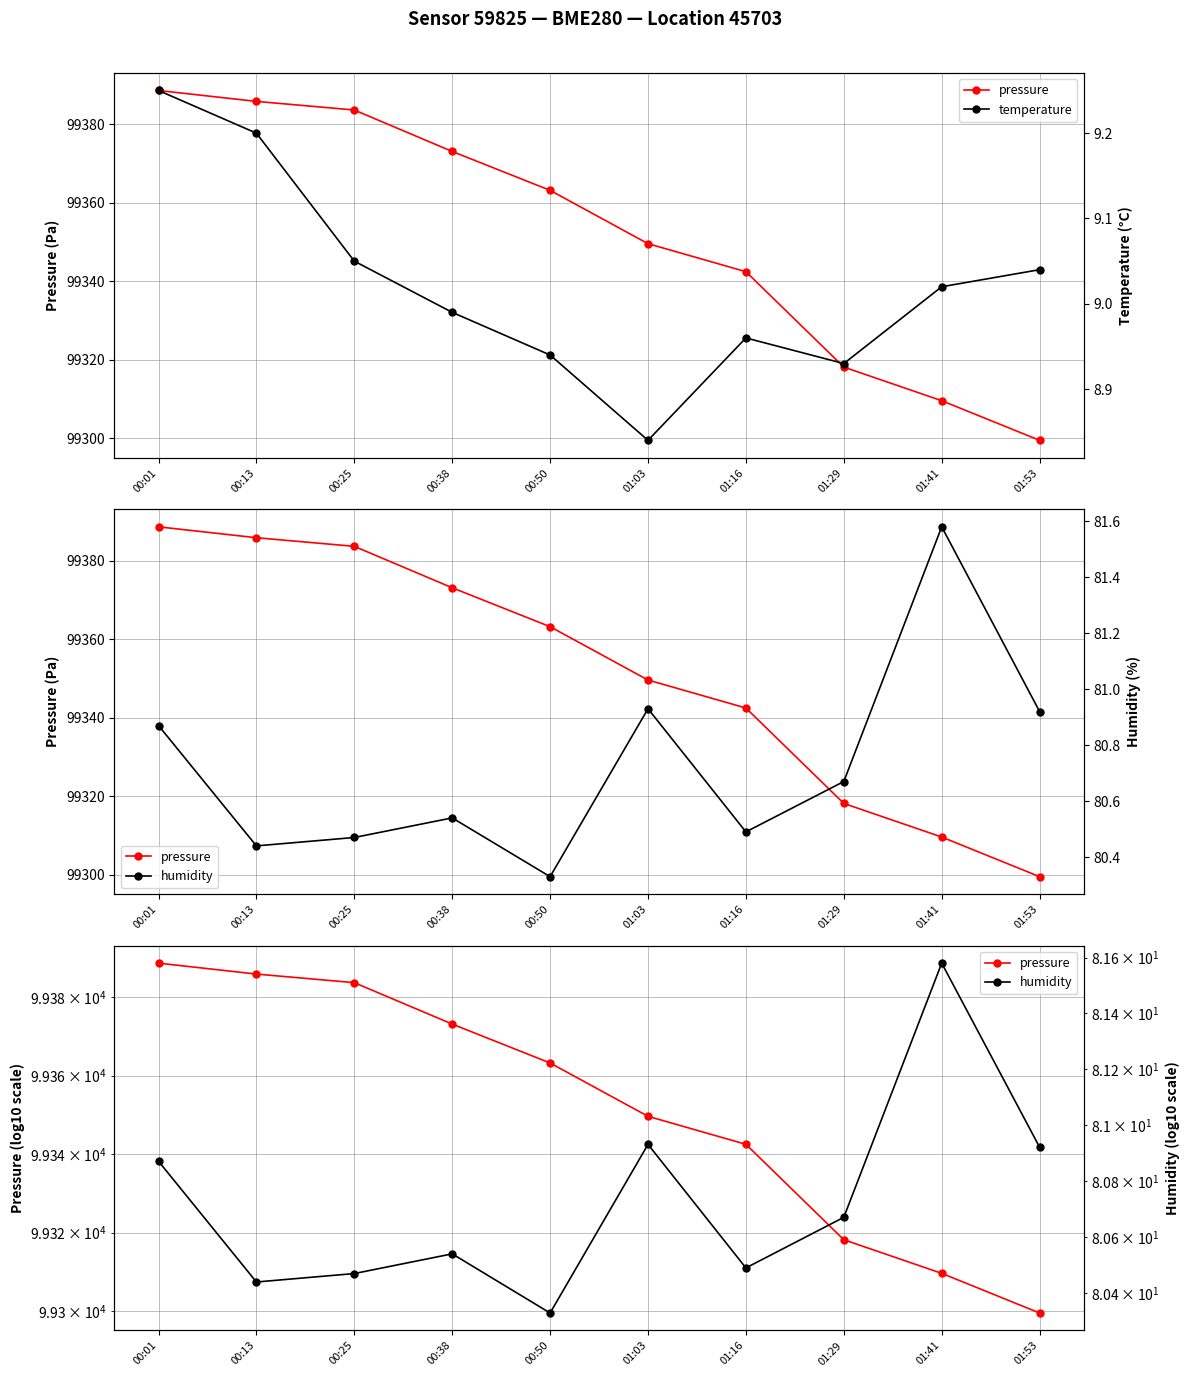

What is the maximum value for humidity?

81.6